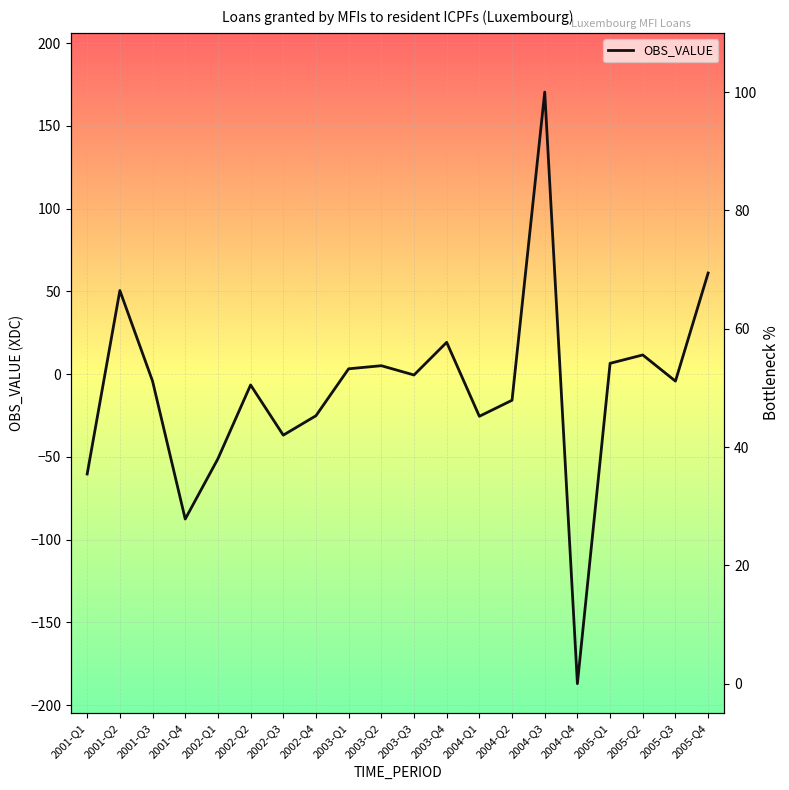

Reading left to right, transcribe all the data shown in this chart.

35.4	66.5	51.1	27.8	38.0	50.5	42.0	45.3	53.2	53.7	52.2	57.7	45.2	47.9	100.0	0.0	54.1	55.6	51.1	69.4